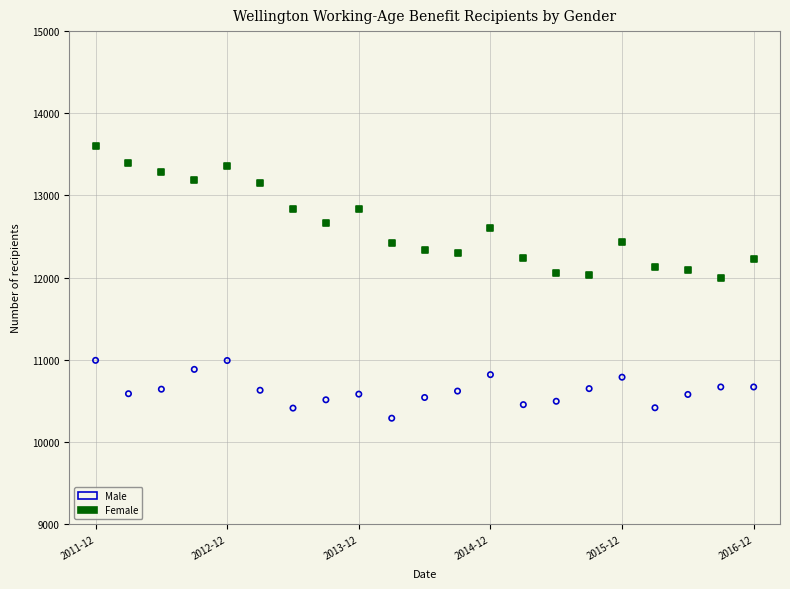

What are all the series names shown in the legend?

Male, Female